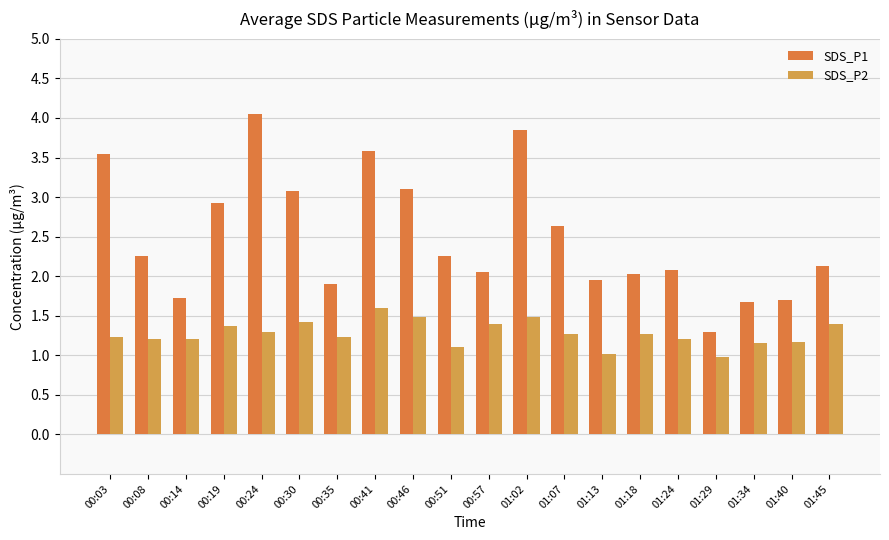

The value of SDS_P1 at 00:24 is 6.8. True or false?

False